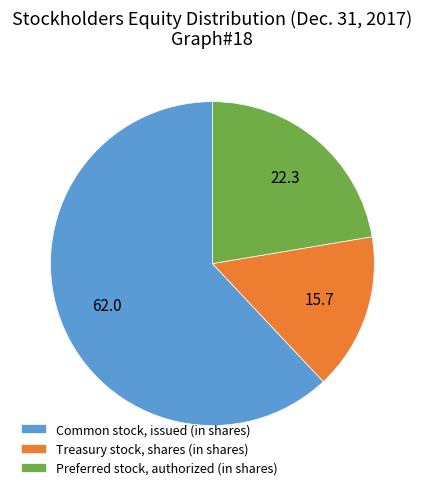

Is Preferred stock, authorized (in shares) the majority of the pie?

No